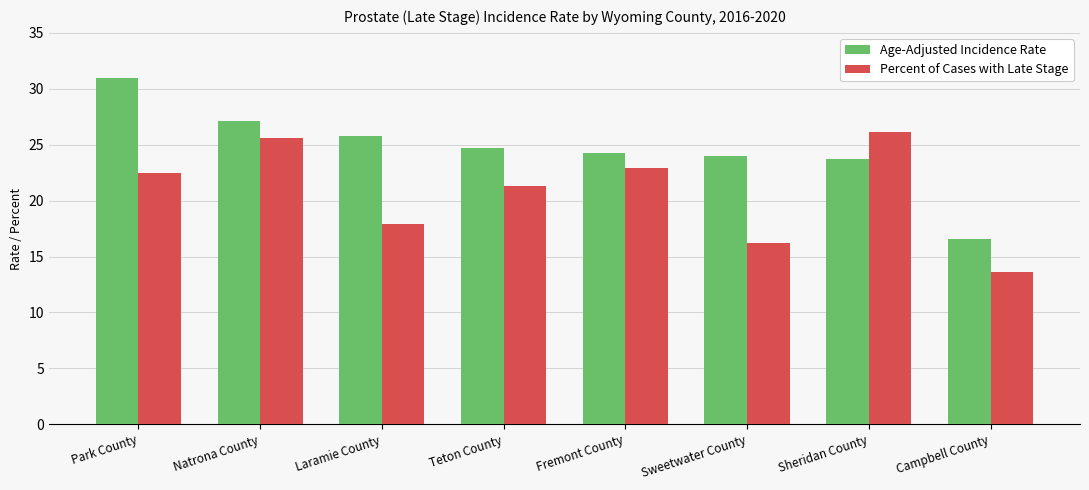

Reading right to left, extract all data points from this chart.

Age-Adjusted Incidence Rate: 16.6	23.7	24.0	24.3	24.7	25.8	27.1	31.0
Percent of Cases with Late Stage: 13.6	26.1	16.2	22.9	21.3	17.9	25.6	22.5